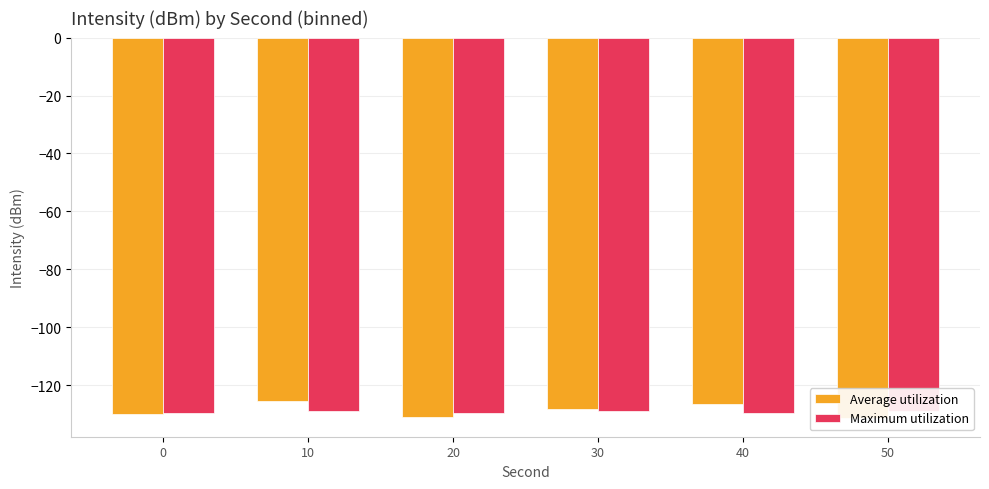

How many bars are there in total?

12